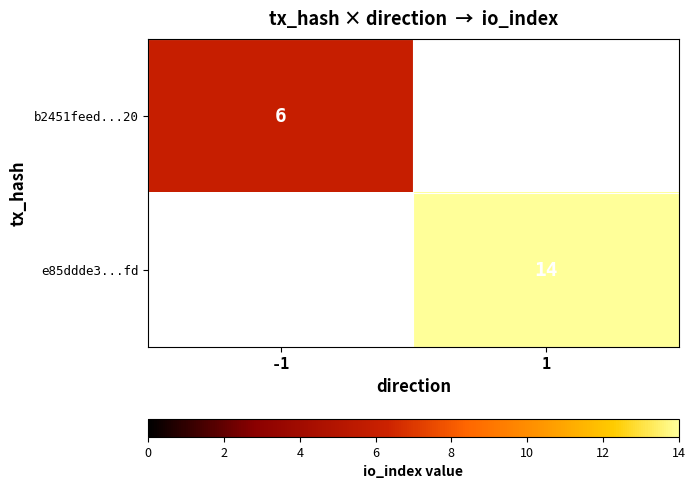

True or false: b2451feed...20 has a value of 2 at -1.

False